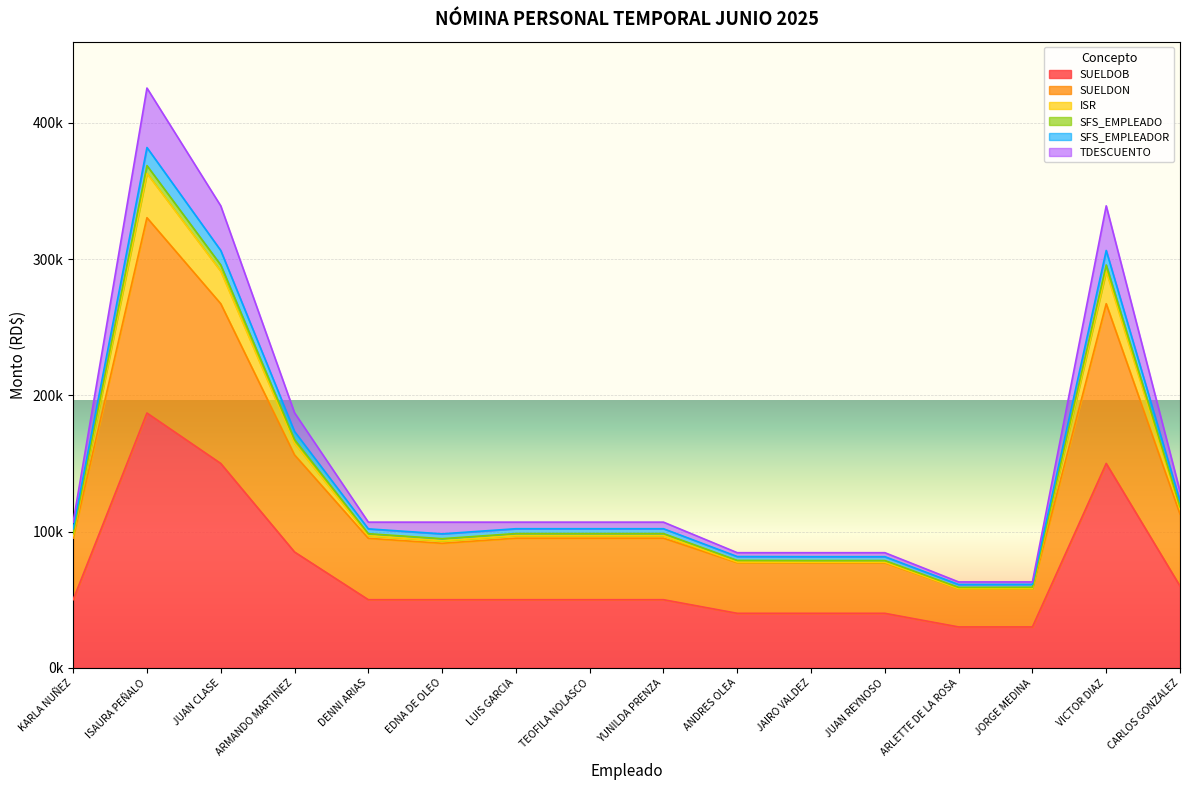

True or false: SFS_EMPLEADO has a value of 156922.1 at JUAN CLASE.

False